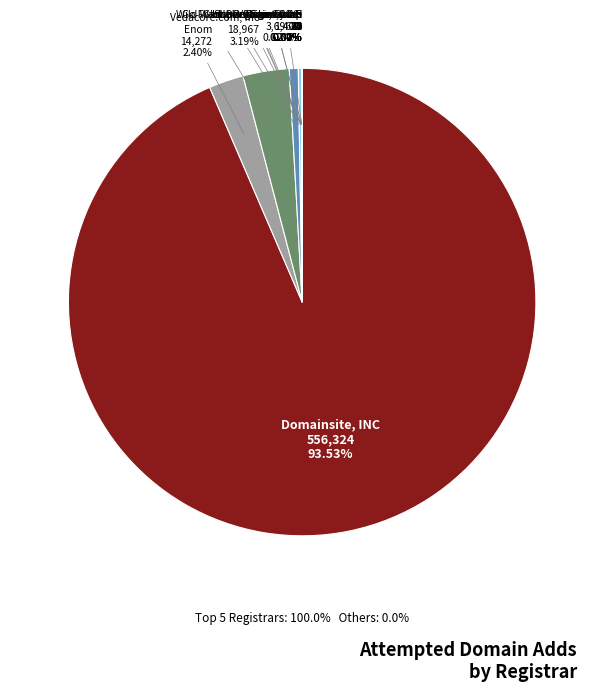

Which slice is the largest?

Domainsite, INC